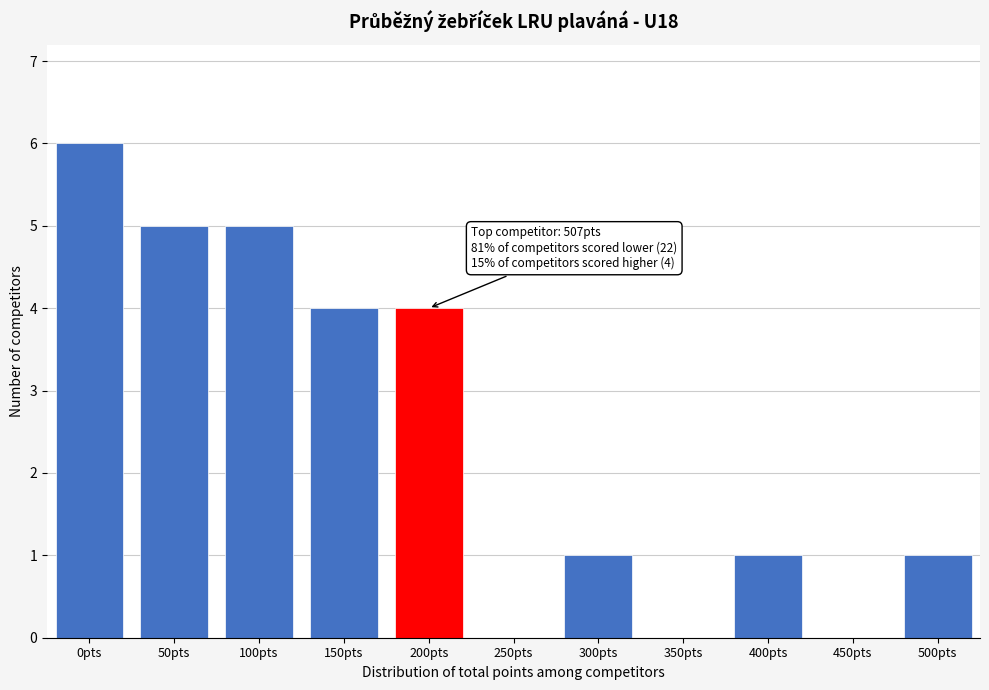

Reading right to left, what are all the values shown in this chart?

500pts=1	450pts=0	400pts=1	350pts=0	300pts=1	250pts=0	200pts=4	150pts=4	100pts=5	50pts=5	0pts=6